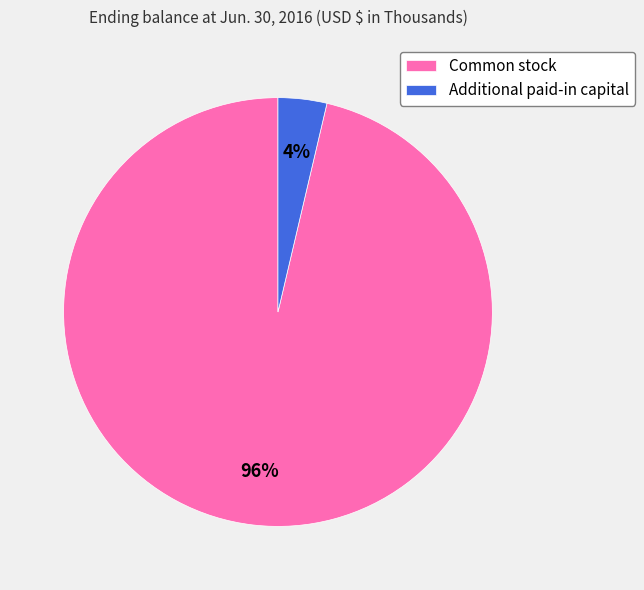

How many segments does this pie chart have?

2